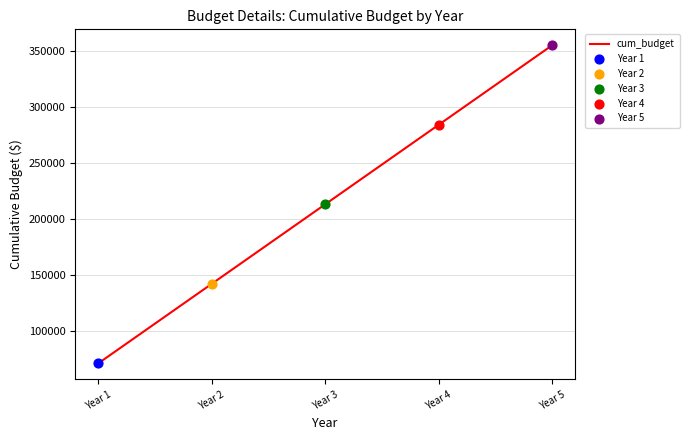

What is the ratio of the value at Year 3 to the value at Year 2?

1.5